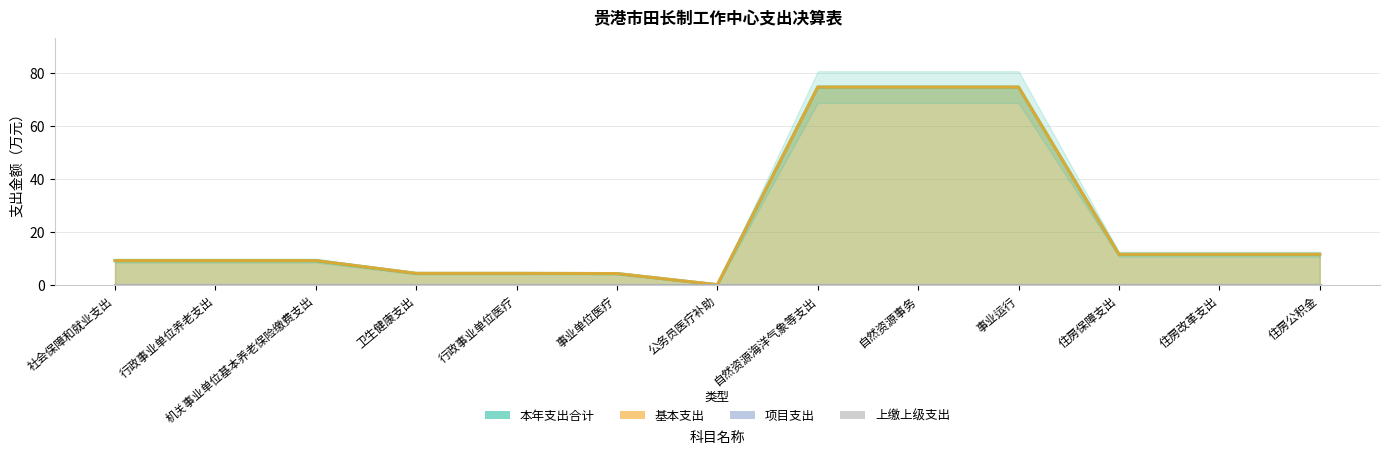

What is the average value of the 基本支出 series?

23.0